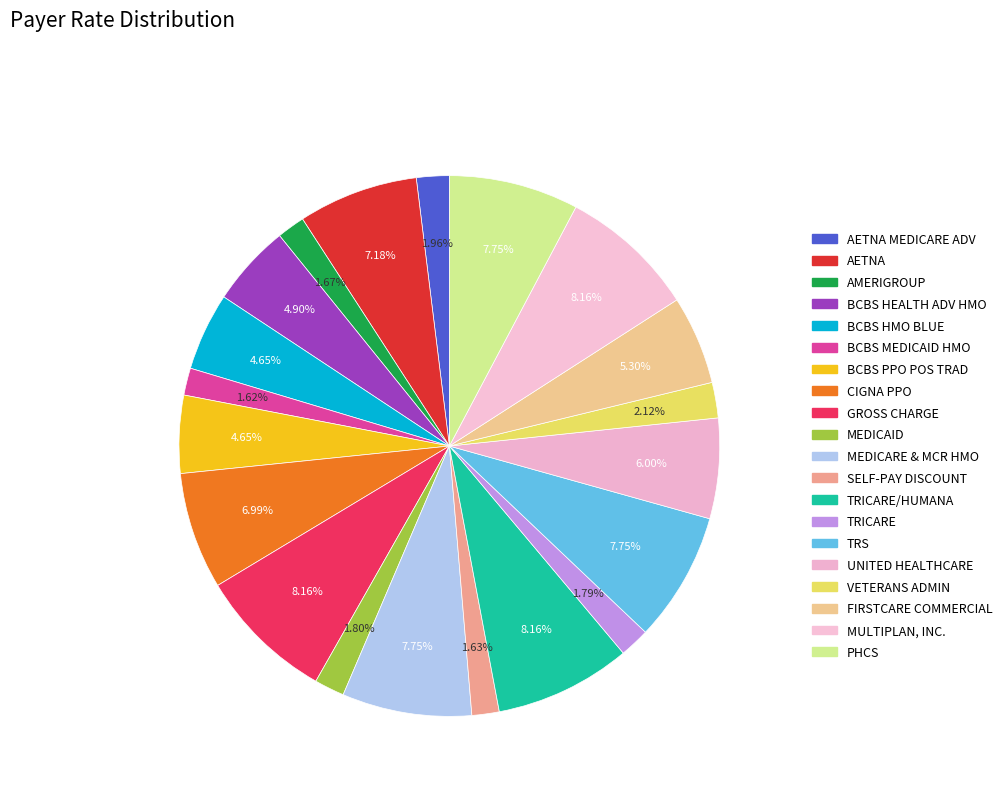

Count the number of slices in the pie.

20